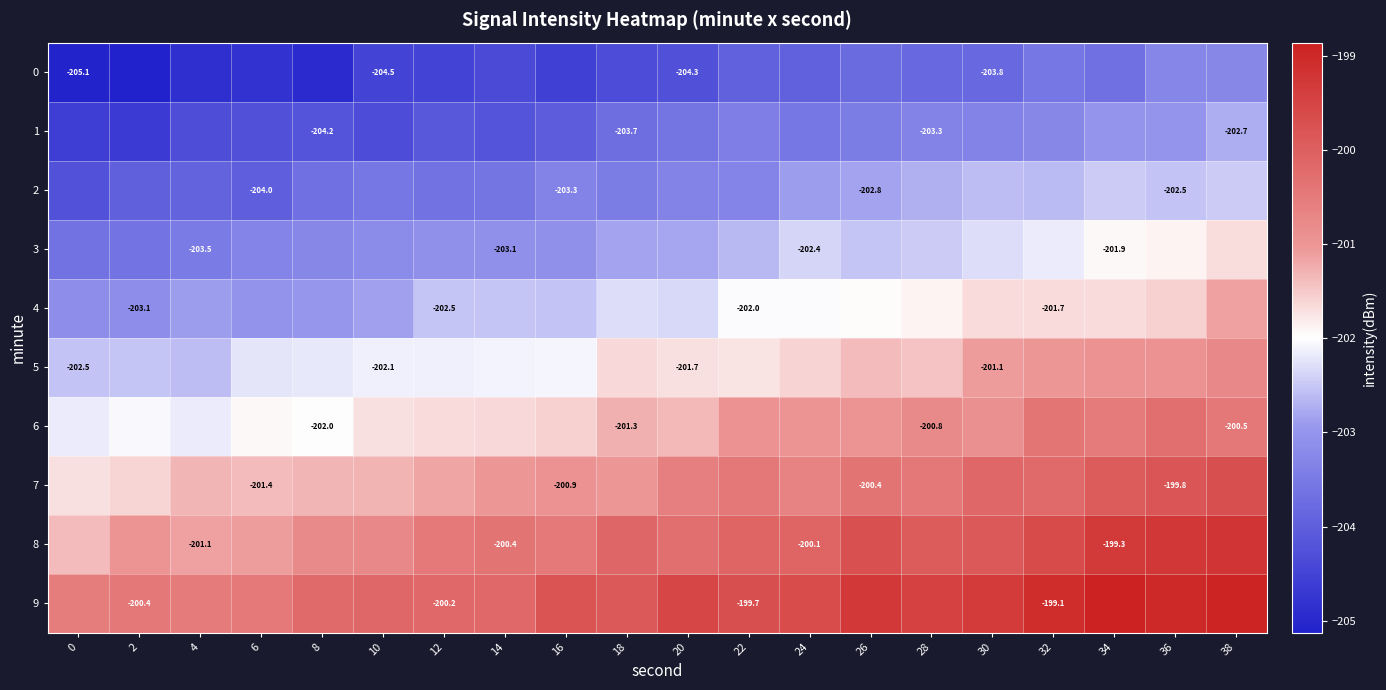

What is the sum of the 6 values at 4 and 12?

-403.8